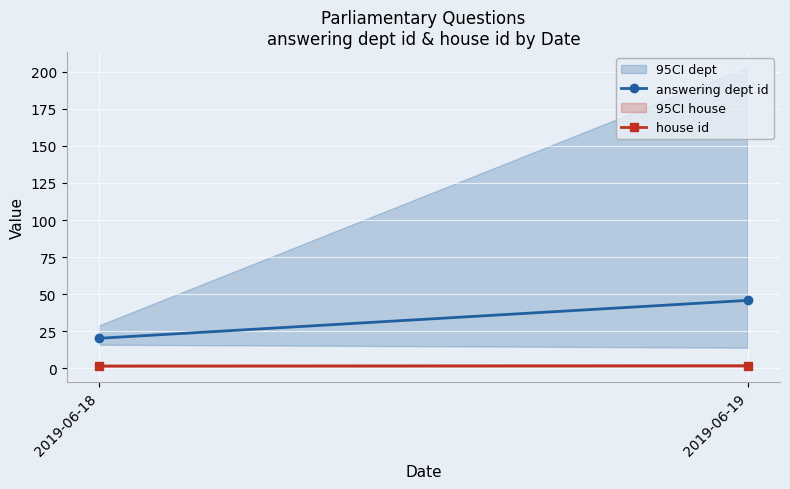

Which series changed the most between 2019-06-18 and 2019-06-19?

answering dept id